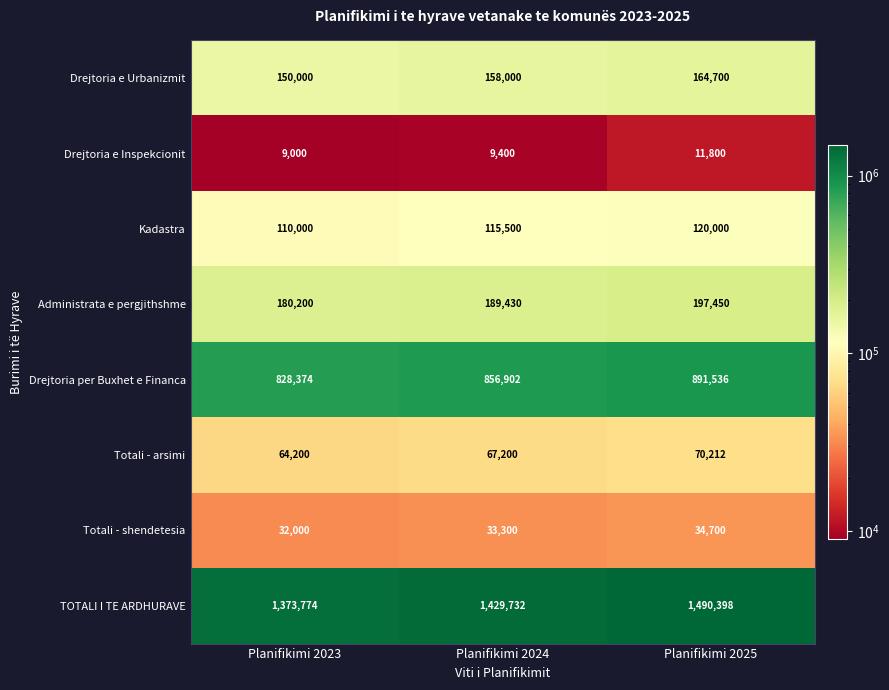

What is the total value across all series at Planifikimi 2023?

2747548